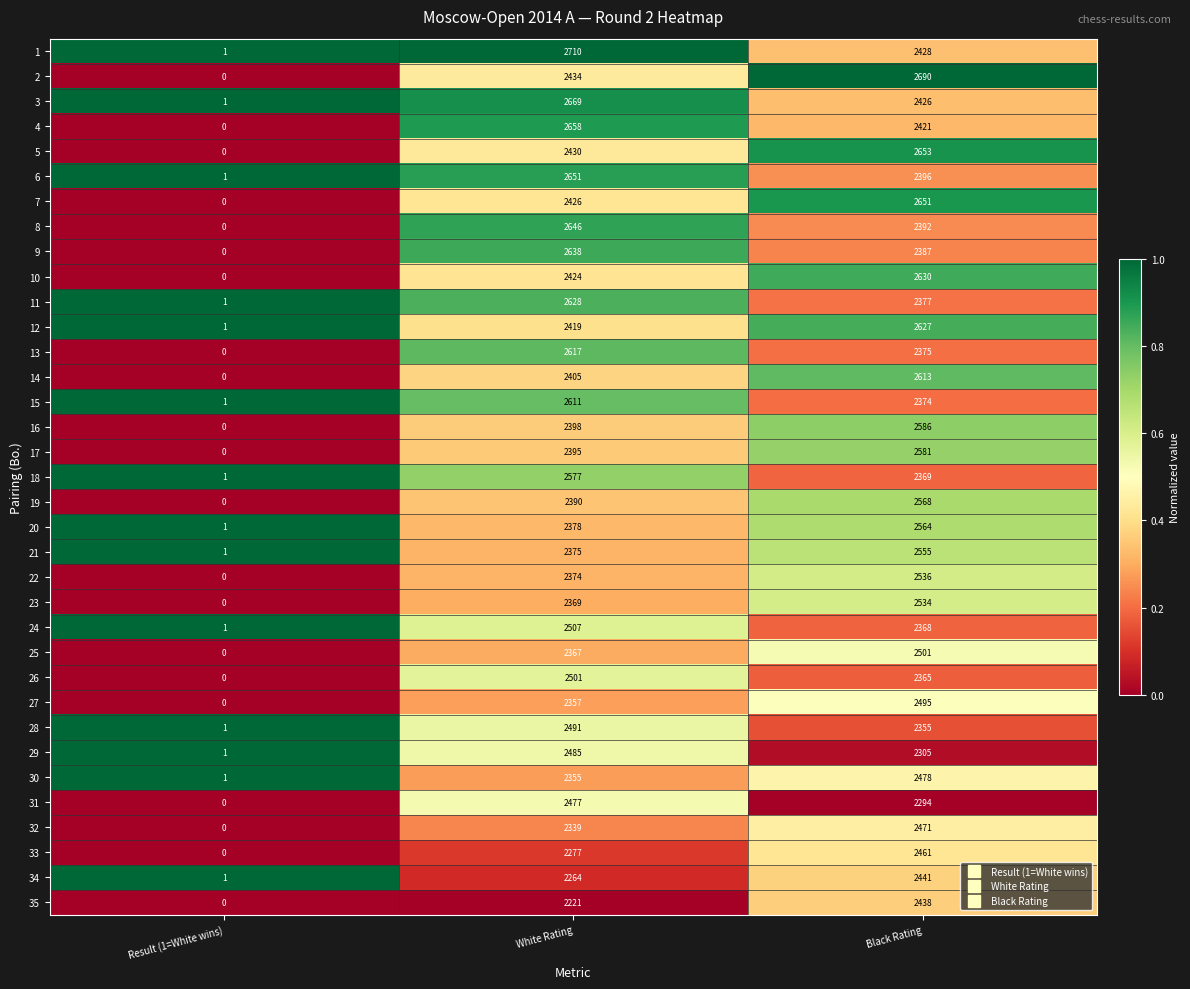

What is the difference between the 2 values at Result (1=White wins) and White Rating?

2434